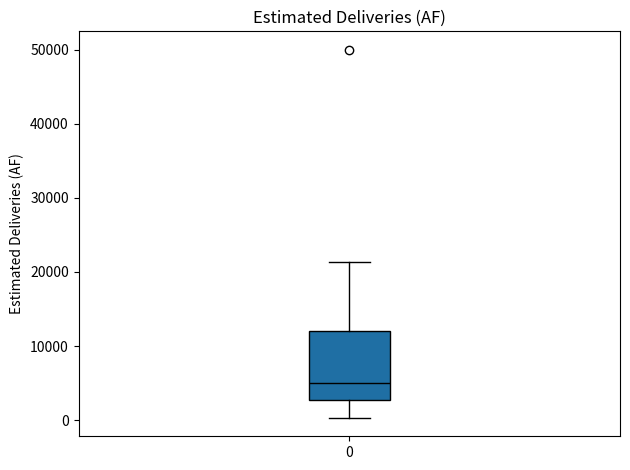

Read this box plot against the y-axis: the position of the median line, the range covered by the box, and the ends of both whiskers. The values are not printed on the chart, so give them approximately, as read against the axis.

median 5000, box 3000 to 12000, whiskers 0 to 21000